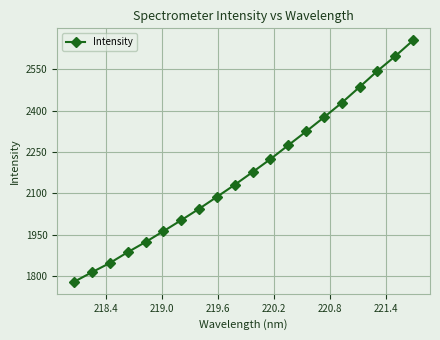

What is the minimum value shown in the chart?

1780.4